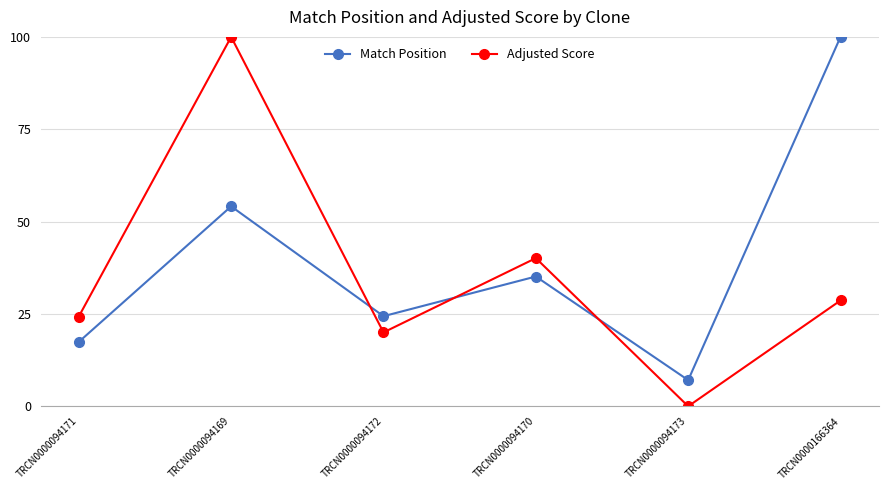

How many data points does each series have?

6